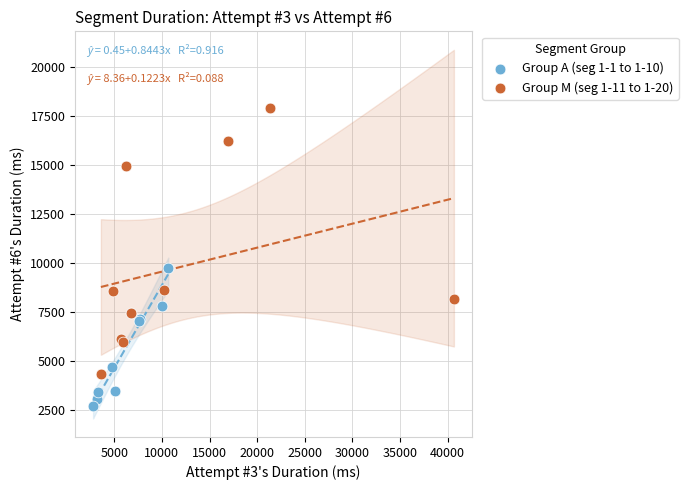

Which series contains the highest Y value?

Group M (seg 1-11 to 1-20)